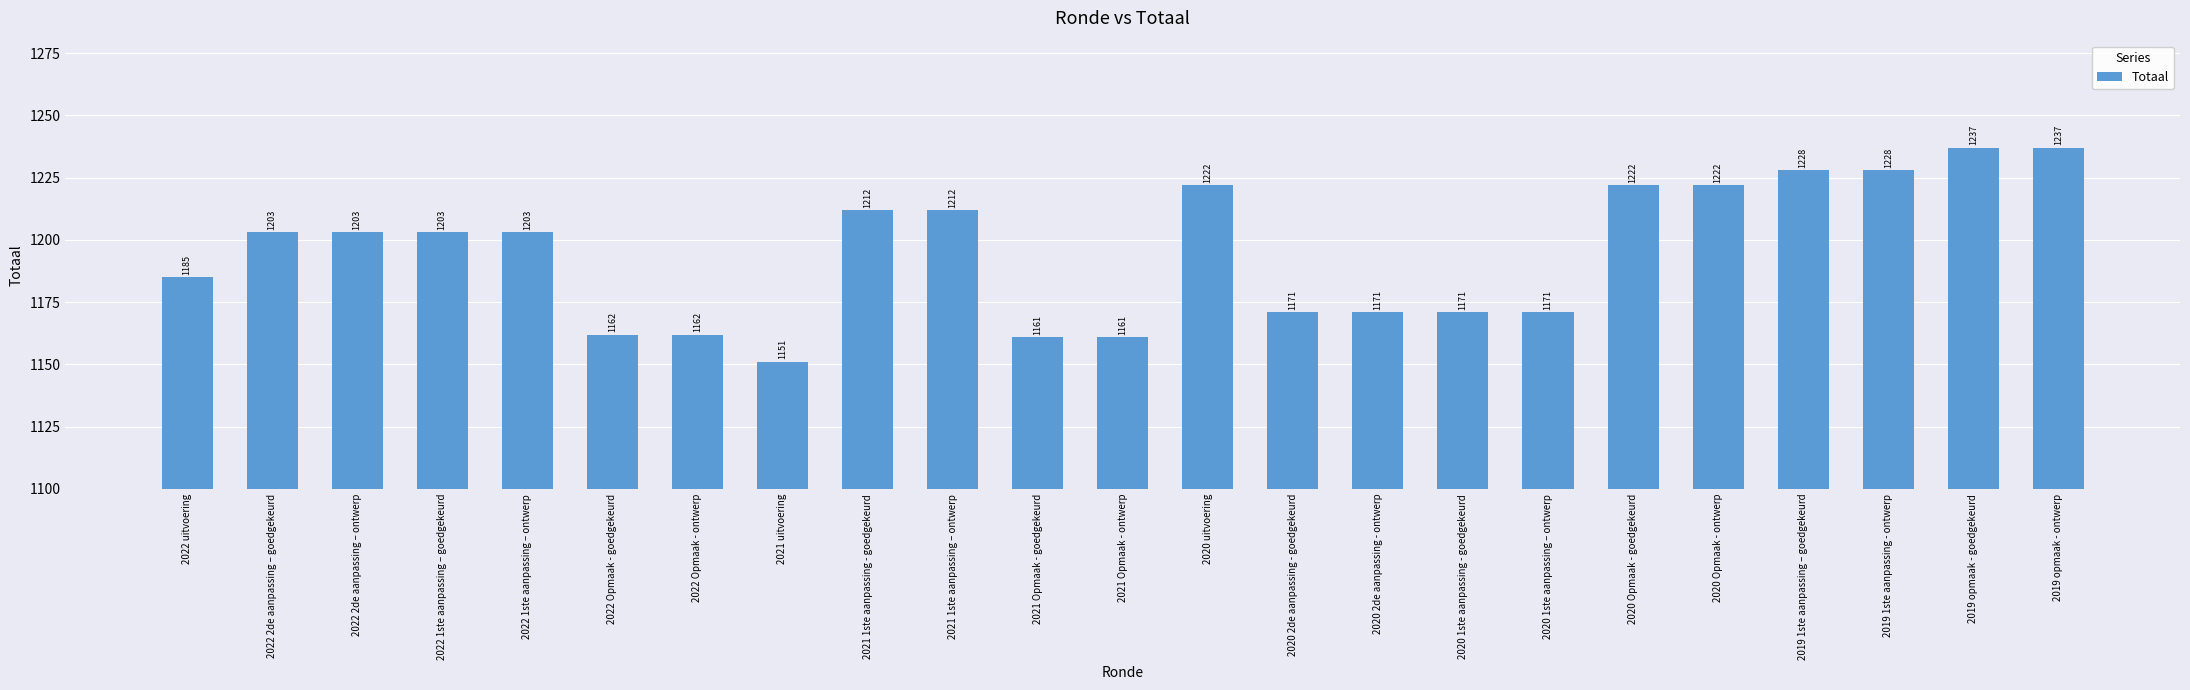

The value at 2020 uitvoering is 1222. True or false?

True